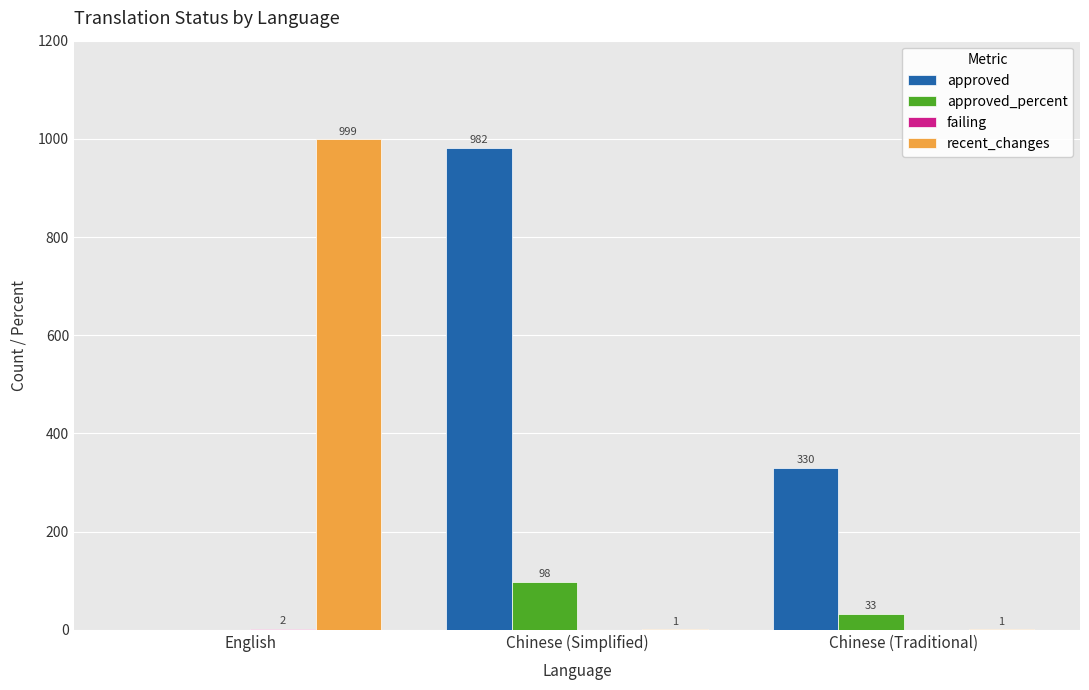

The approved series shows 1646.2 at Chinese (Simplified). True or false?

False